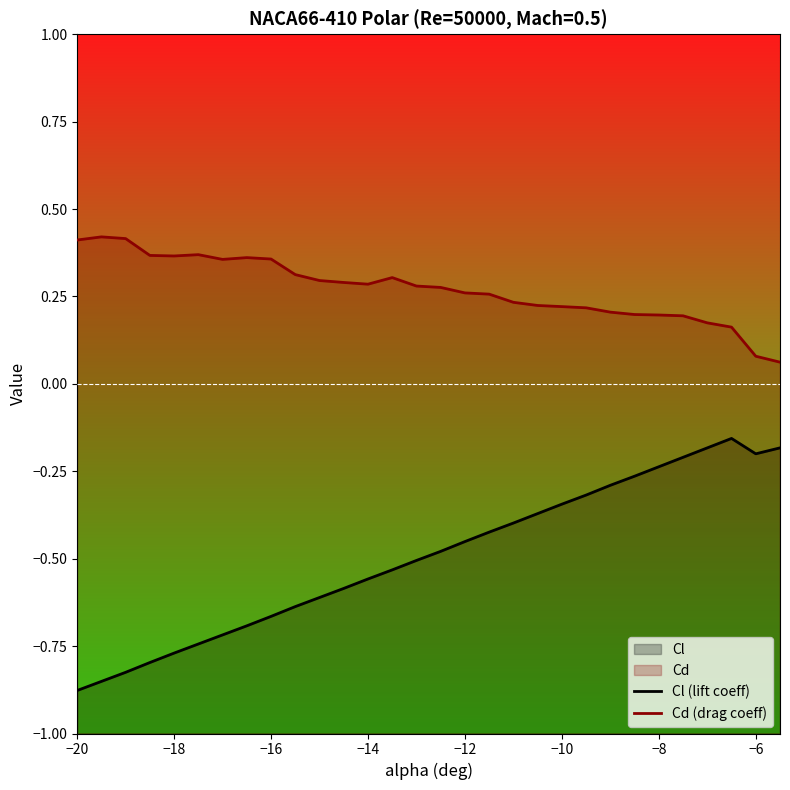

What is the approximate value of Cd (drag coeff) at −16?

0.4